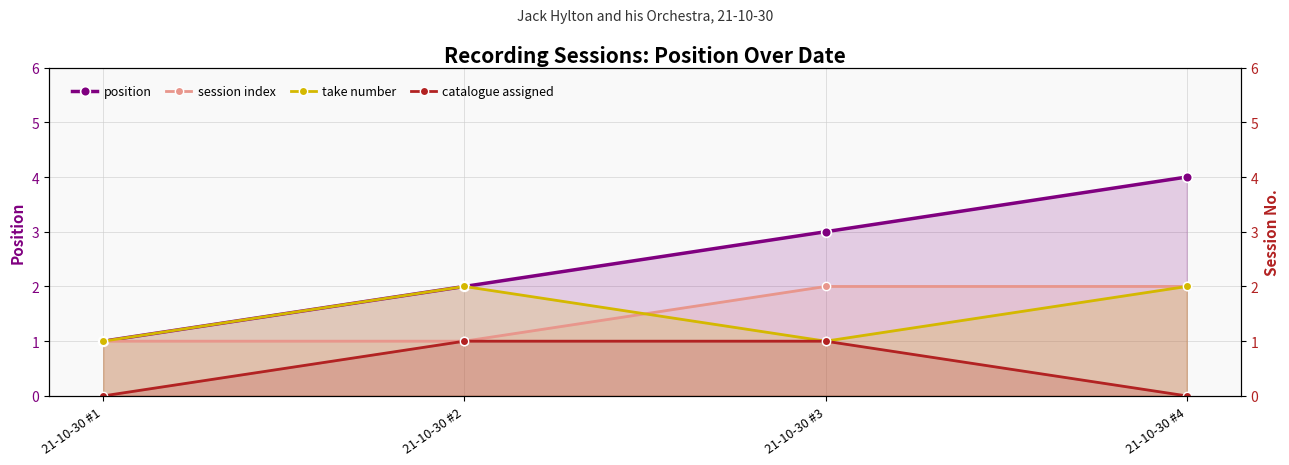

Reading left to right, transcribe all the data shown in this chart.

position: 21-10-30 #1=1	21-10-30 #2=2	21-10-30 #3=3	21-10-30 #4=4
session index: 21-10-30 #1=1	21-10-30 #2=1	21-10-30 #3=2	21-10-30 #4=2
take number: 21-10-30 #1=1	21-10-30 #2=2	21-10-30 #3=1	21-10-30 #4=2
catalogue assigned: 21-10-30 #1=0	21-10-30 #2=1	21-10-30 #3=1	21-10-30 #4=0